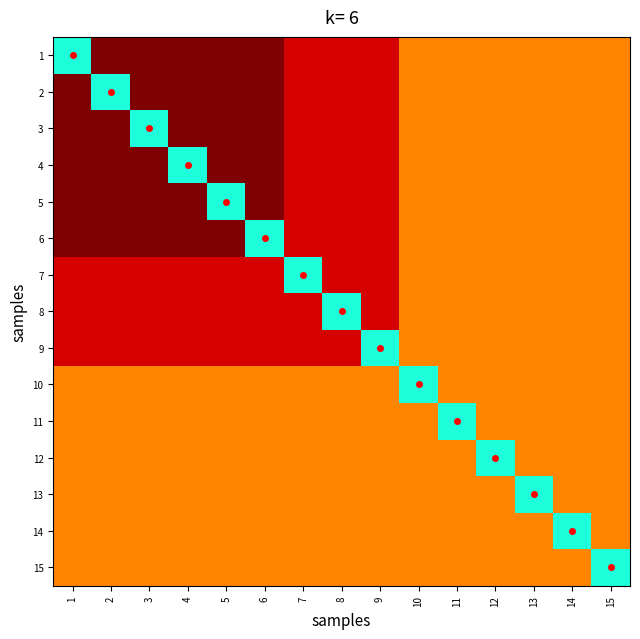

What is the greatest value displayed?

117